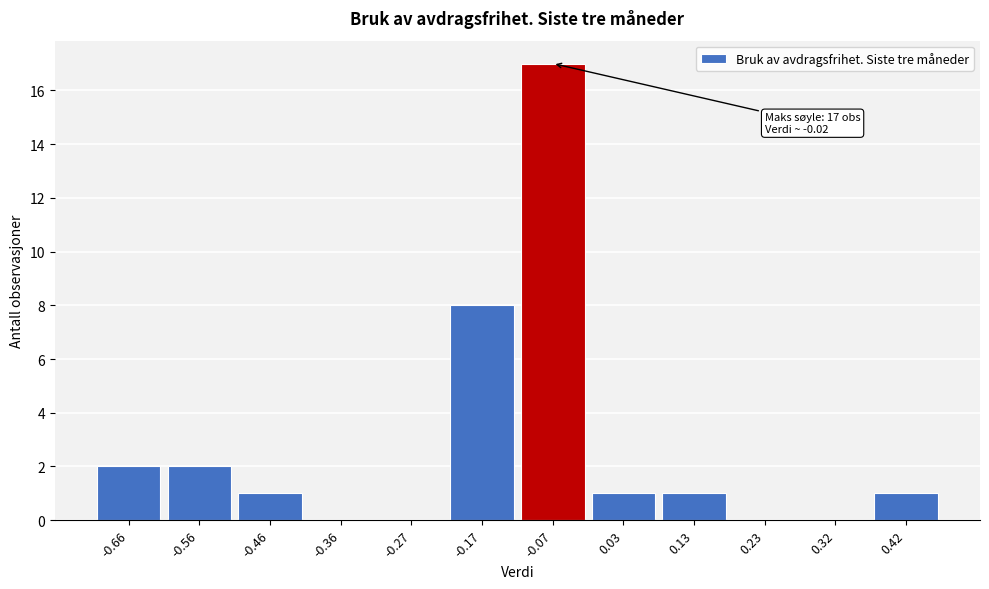

What is the ratio of the value at -0.07 to the value at 0.03?

17.0